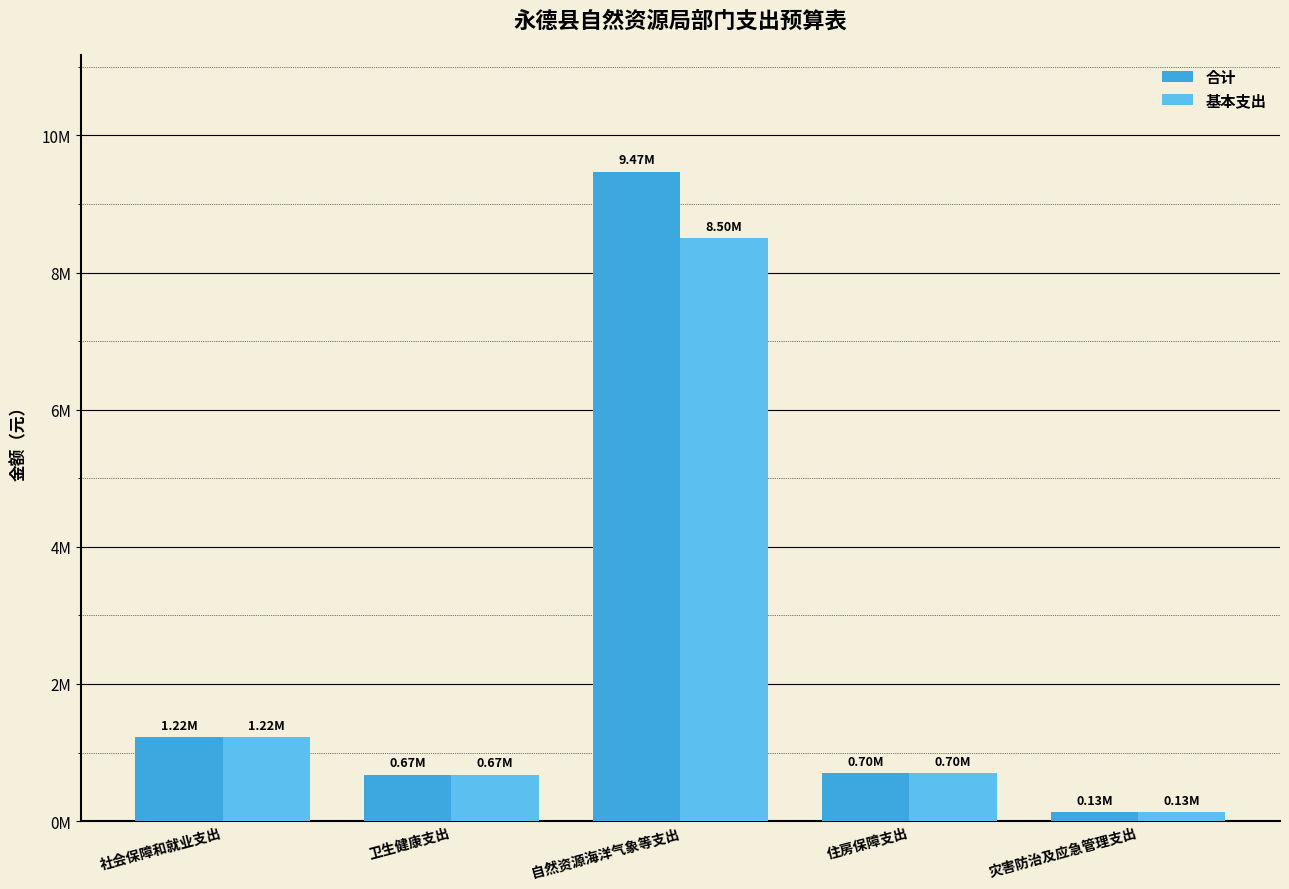

What are all the series names shown in the legend?

合计, 基本支出